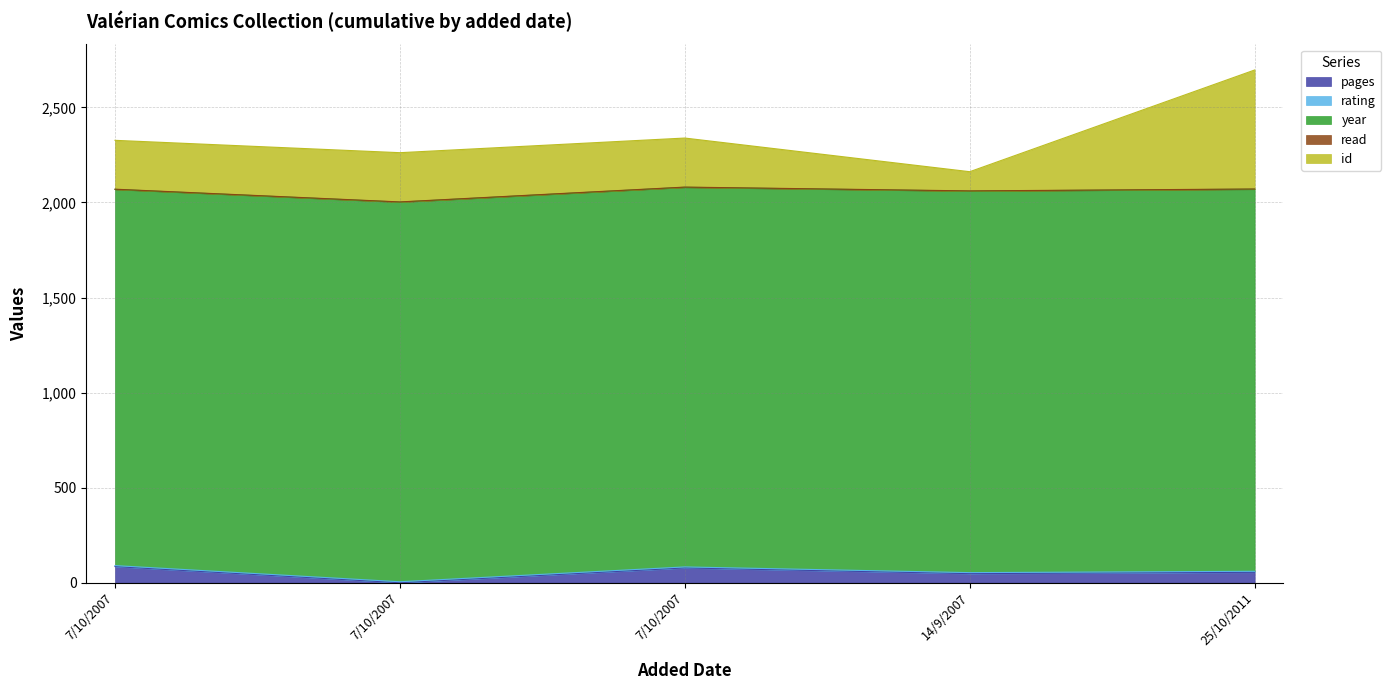

Is it true that rating equals 5 at 25/10/2011?

True